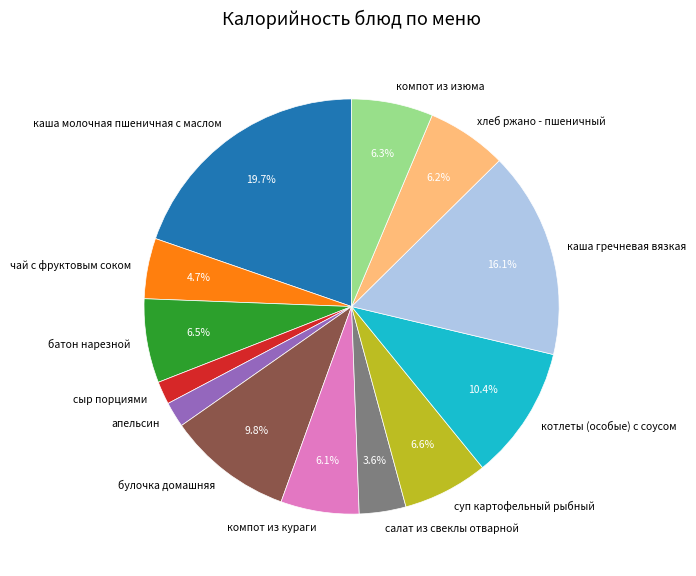

Which category has the biggest portion of the pie?

каша молочная пшеничная с маслом